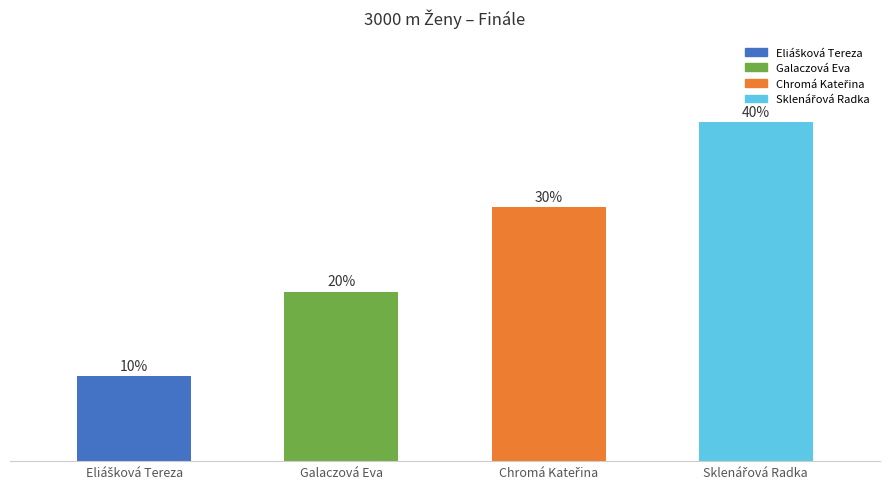

What is the change in value from Chromá Kateřina to Sklenářová Radka?

+1